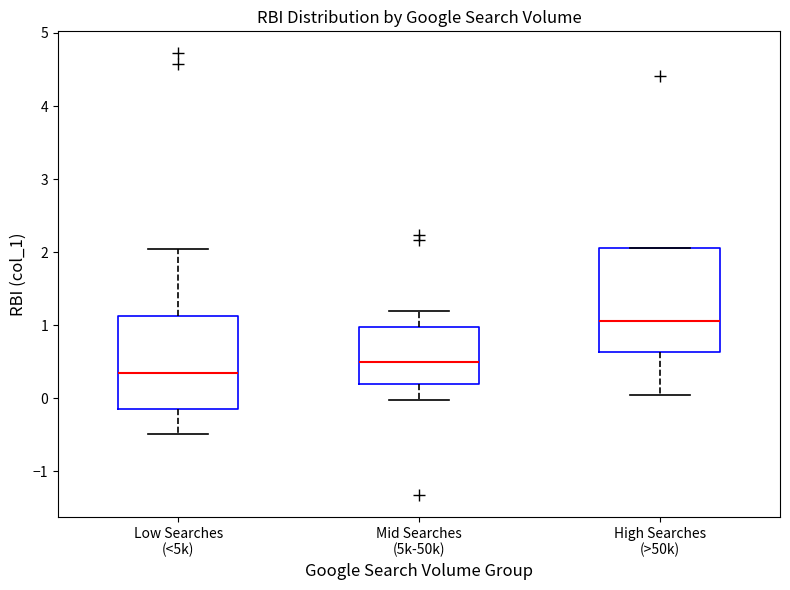

Which box's median line is the lowest?

Low Searches (<5k)